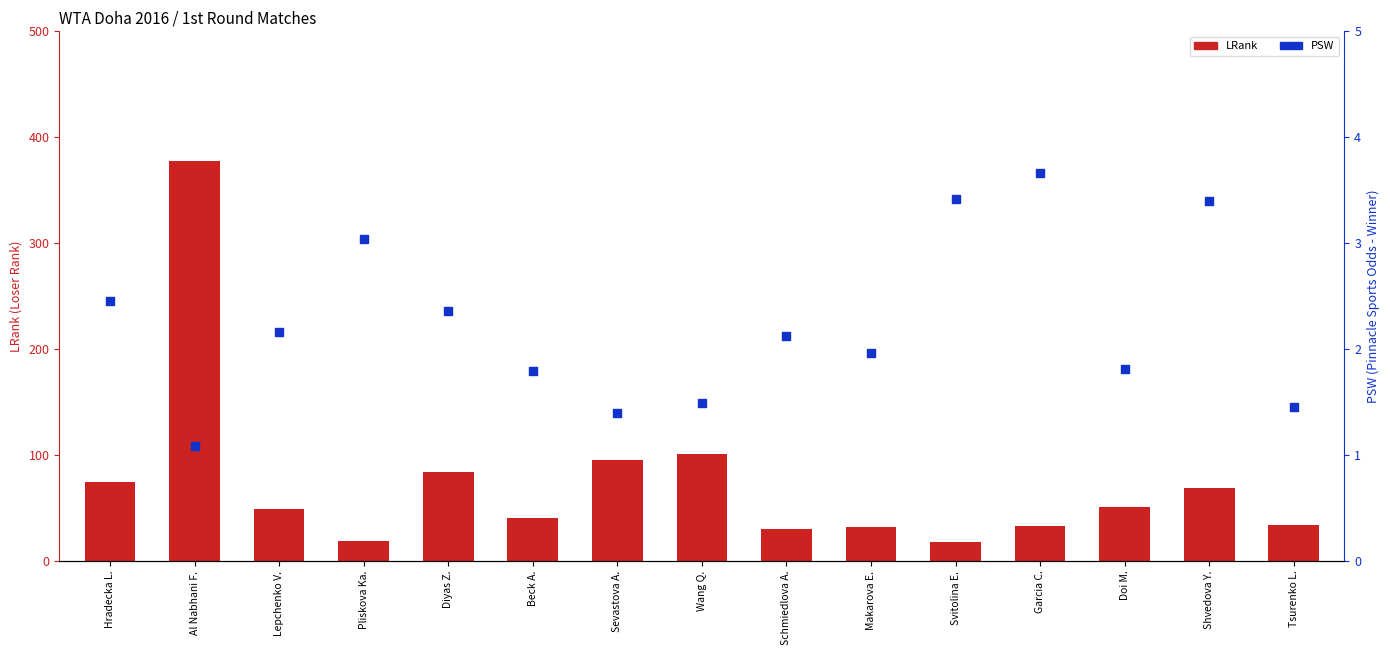

Which series has the widest spread of Y values?

LRank